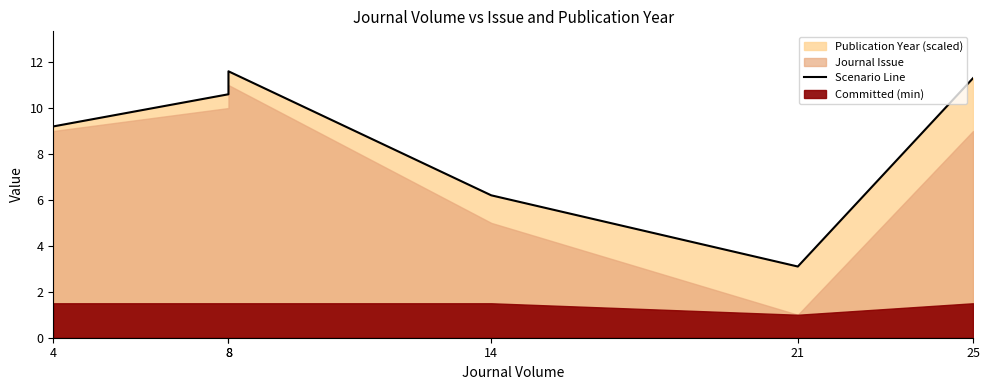

Rank the categories by value from highest to lowest.

8, 25, 8, 4, 14, 21